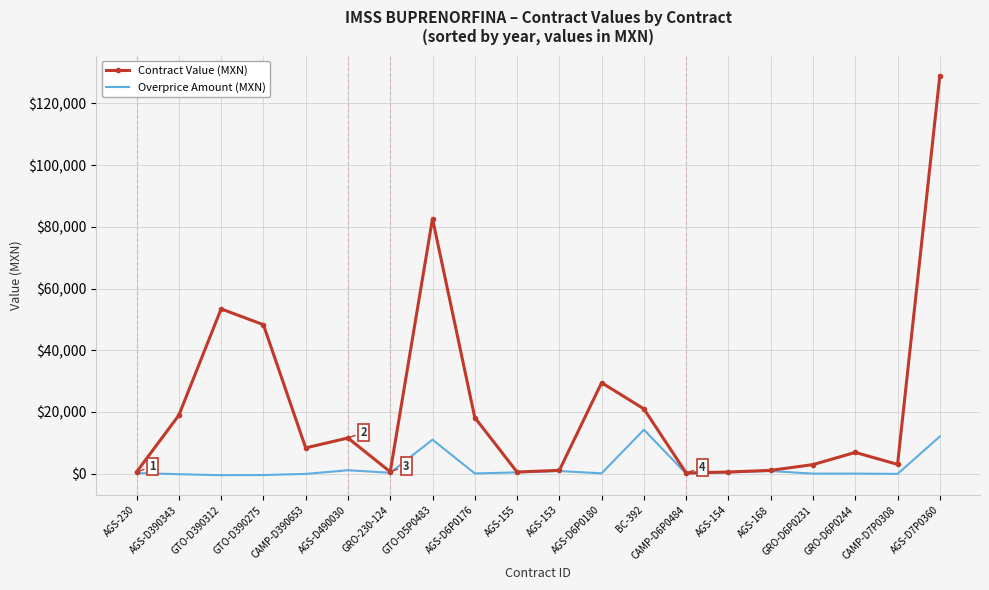

At which label does Overprice Amount (MXN) reach its peak?

BC-392